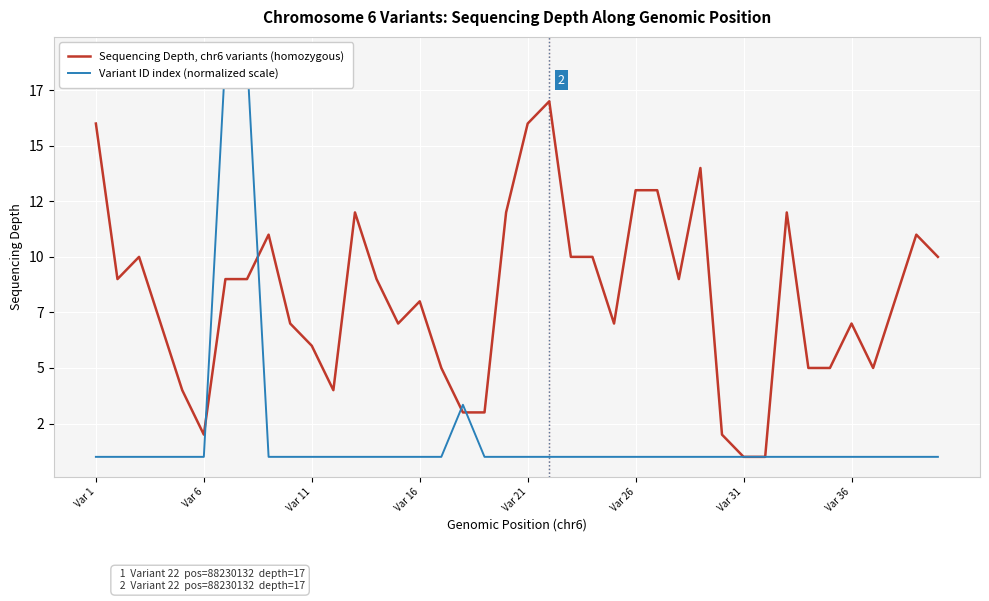

What is the sum of all Variant ID index (normalized scale) values?

78.3